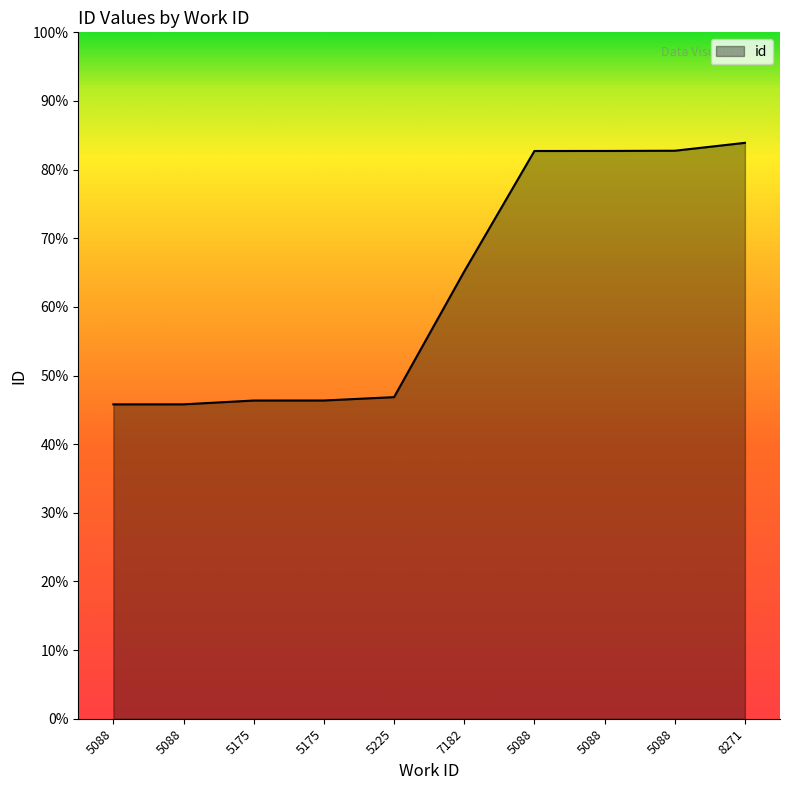

Does the chart have visible grid lines?

No